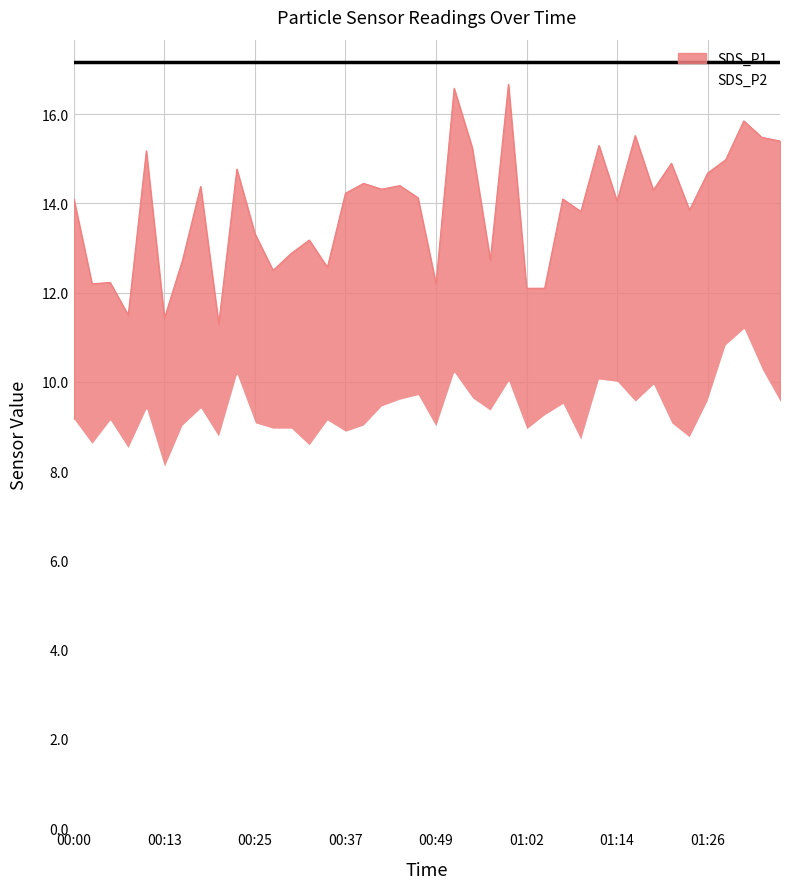

What is the maximum value shown in the chart?

16.7